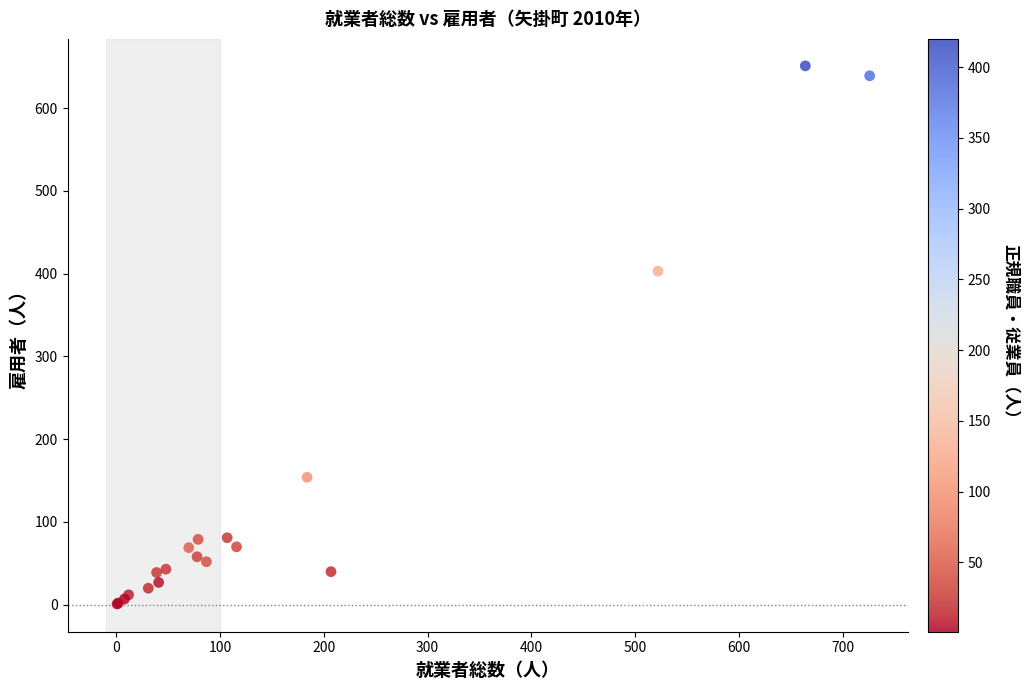

What Y value in the scatter plot is closest to 326?

403